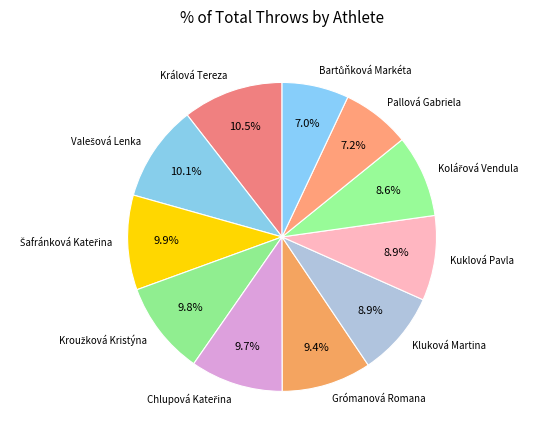

How much of the chart is everything except Kluková Martina?

91.1%